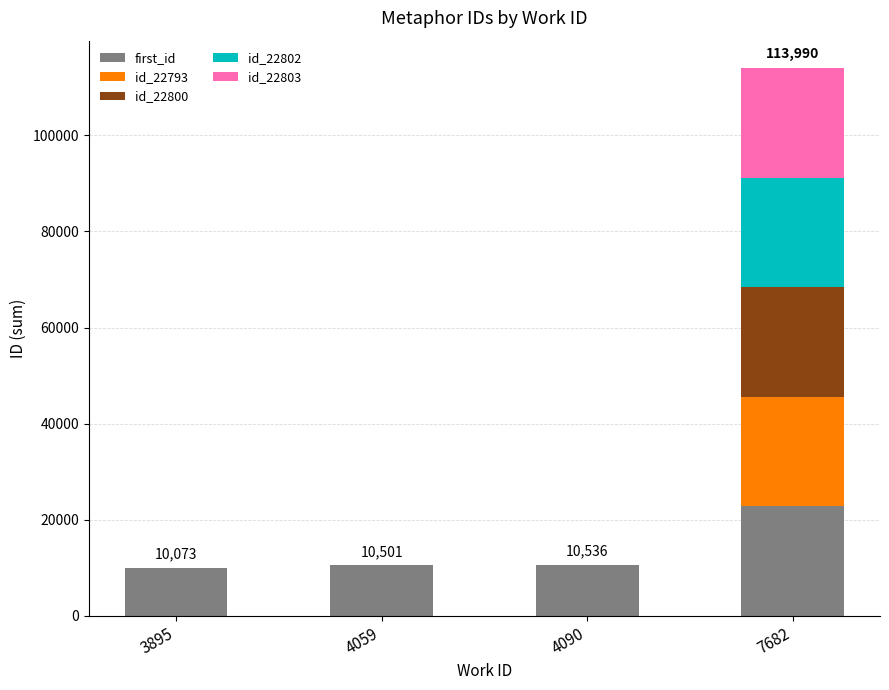

Which category has the highest value in the first_id series?

7682